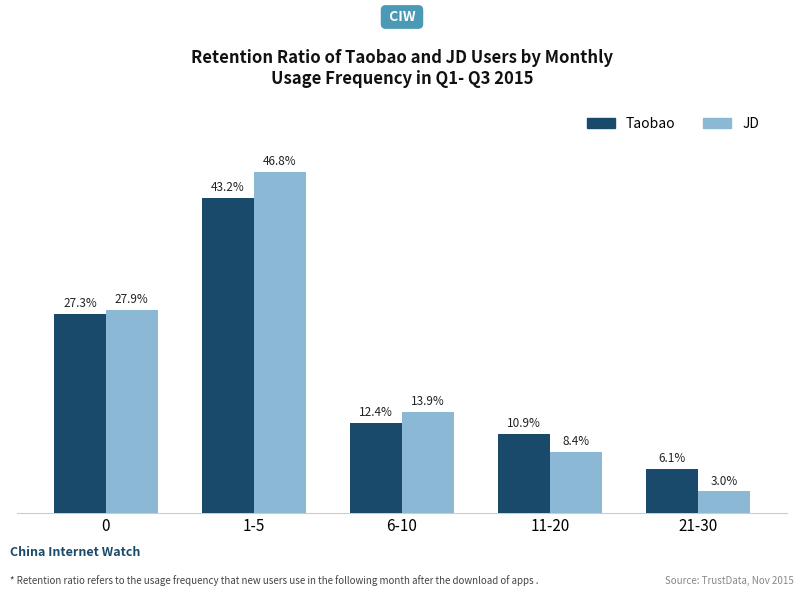

Rank the series by their maximum value, from highest to lowest.

JD, Taobao